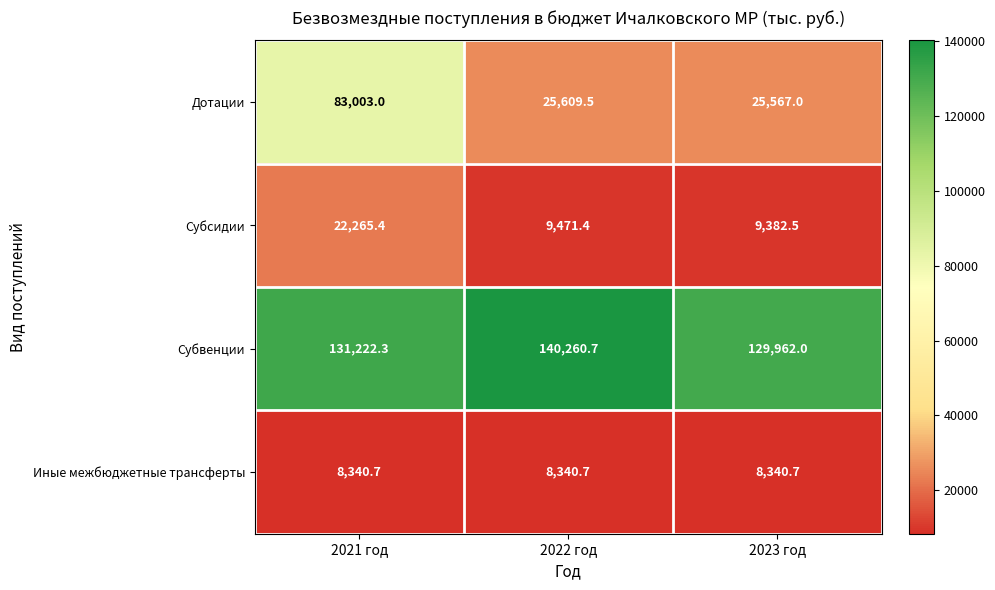

What is the difference between the Субвенции values at 2023 год and 2021 год?

1260.3